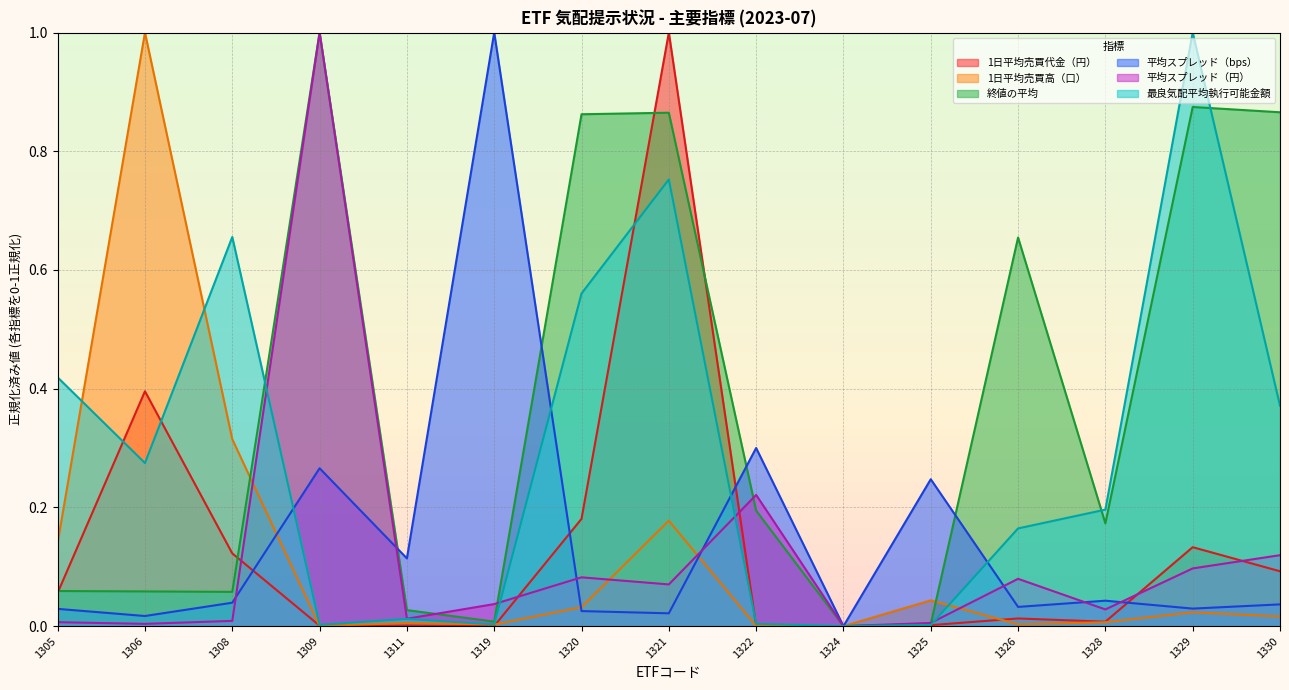

Which has a higher value, 1325 or 1329?

1329